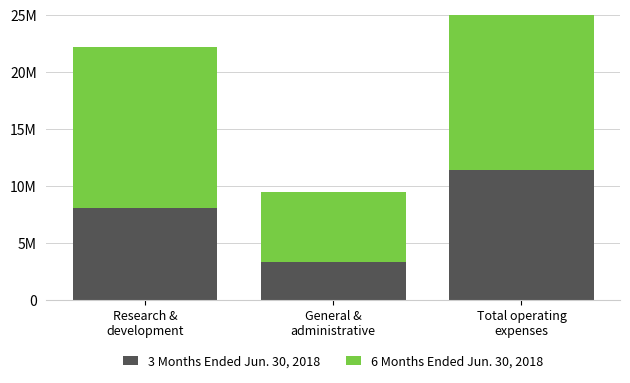

What are all the series names shown in the legend?

3 Months Ended Jun. 30, 2018, 6 Months Ended Jun. 30, 2018